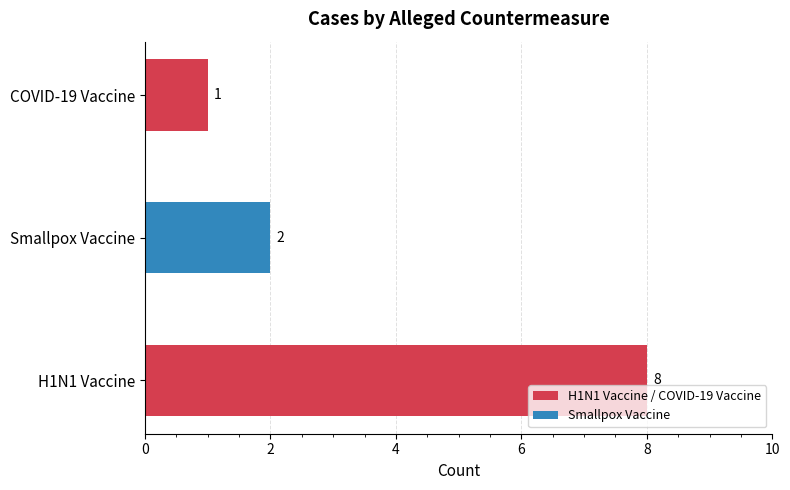

What is the minimum value shown in the chart?

1